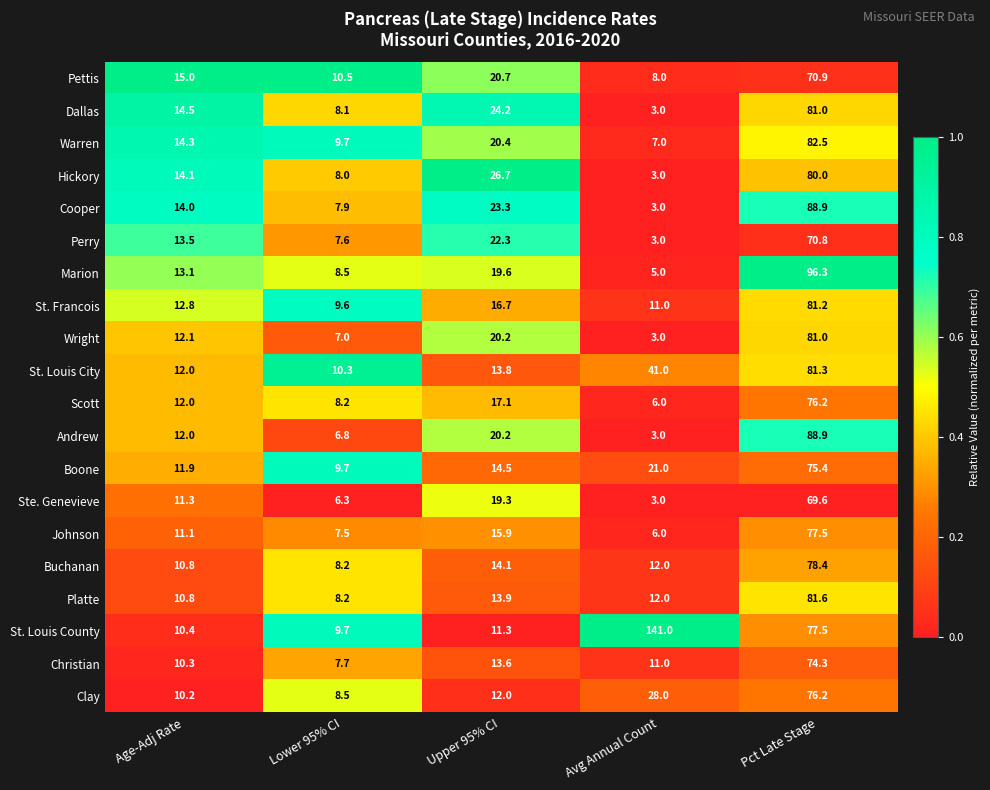

Between Upper 95% CI and Avg Annual Count, which series saw the biggest shift?

St. Louis County